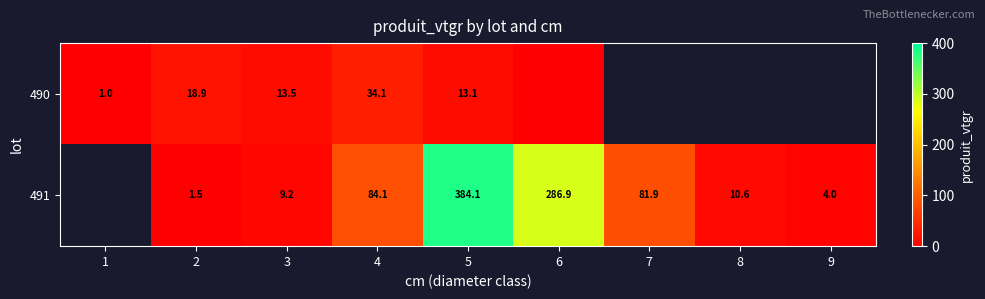

Is the value of 490 at 5 greater than the value of 491 at 2?

Yes